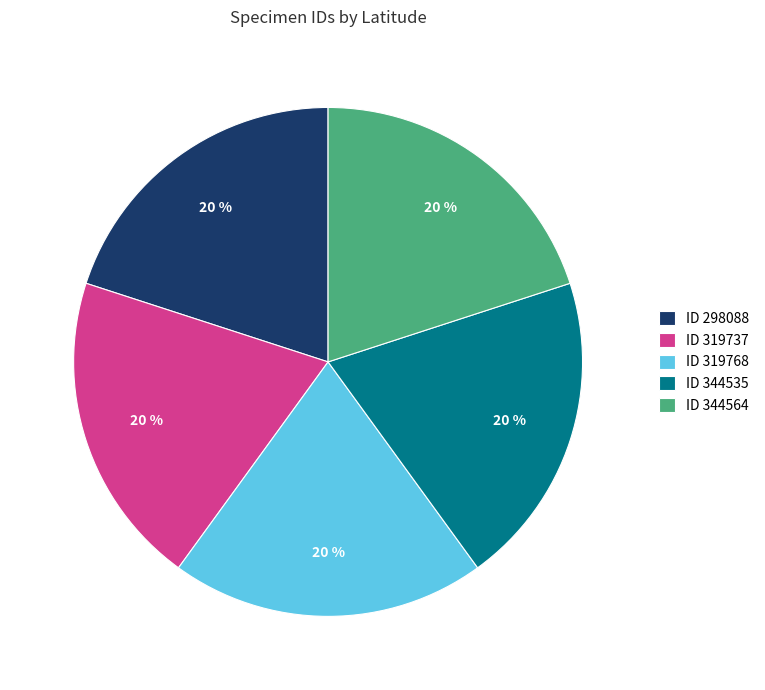

To the nearest percent, what percentage of the pie is ID 319737?

20%